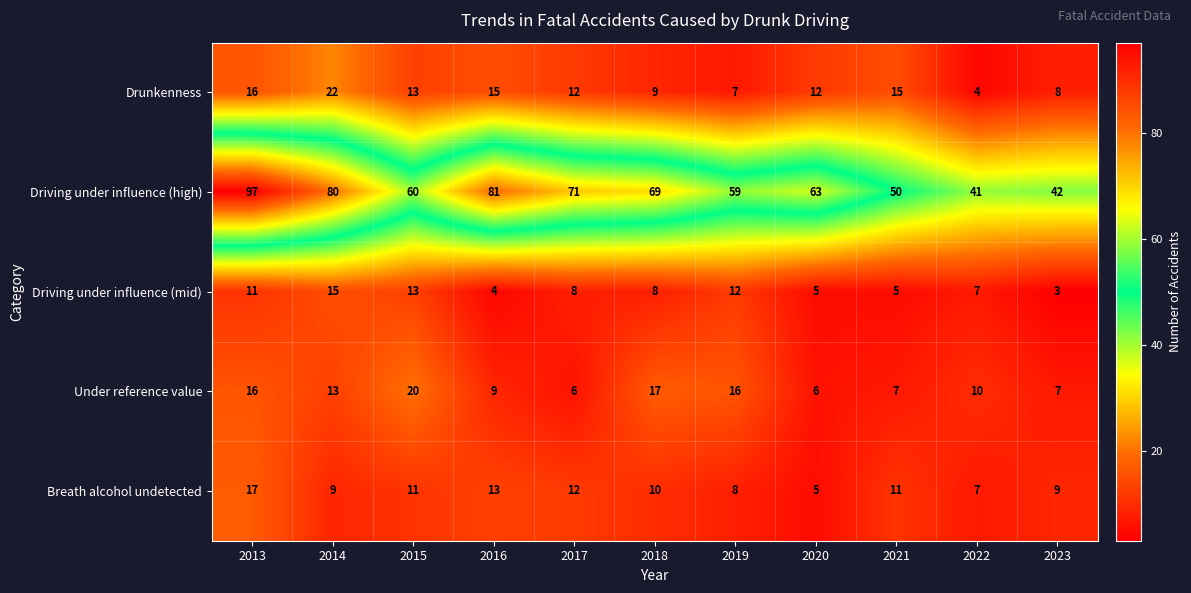

Is it true that Driving under influence (high) equals 80 at 2014?

True